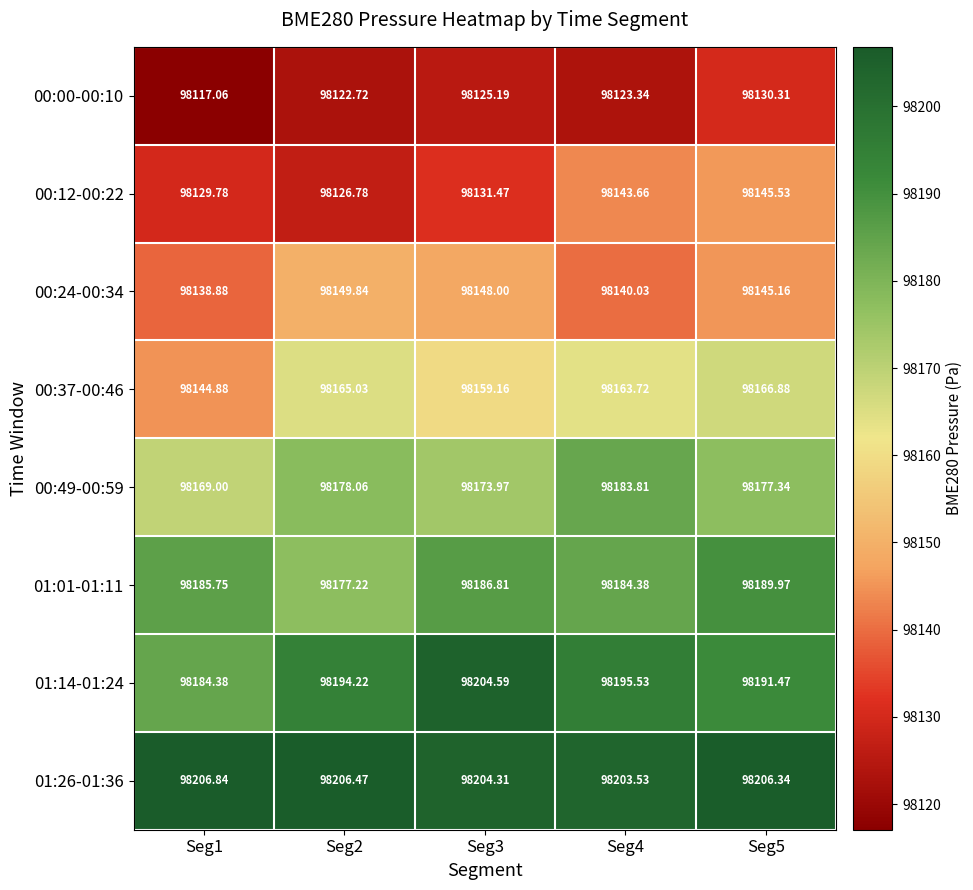

Is the value of 01:01-01:11 at Seg3 greater than the value of 00:00-00:10 at Seg1?

Yes